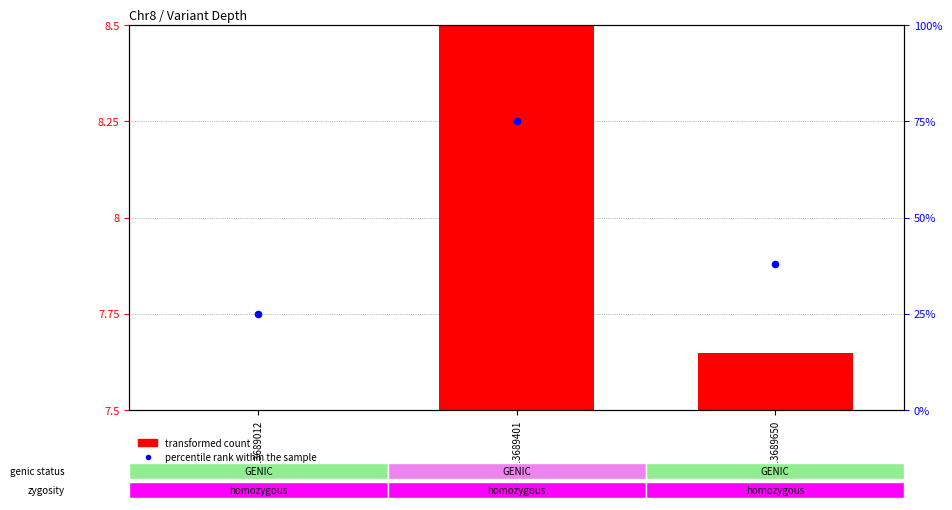

What is the total value across all series at 113689650?

45.6